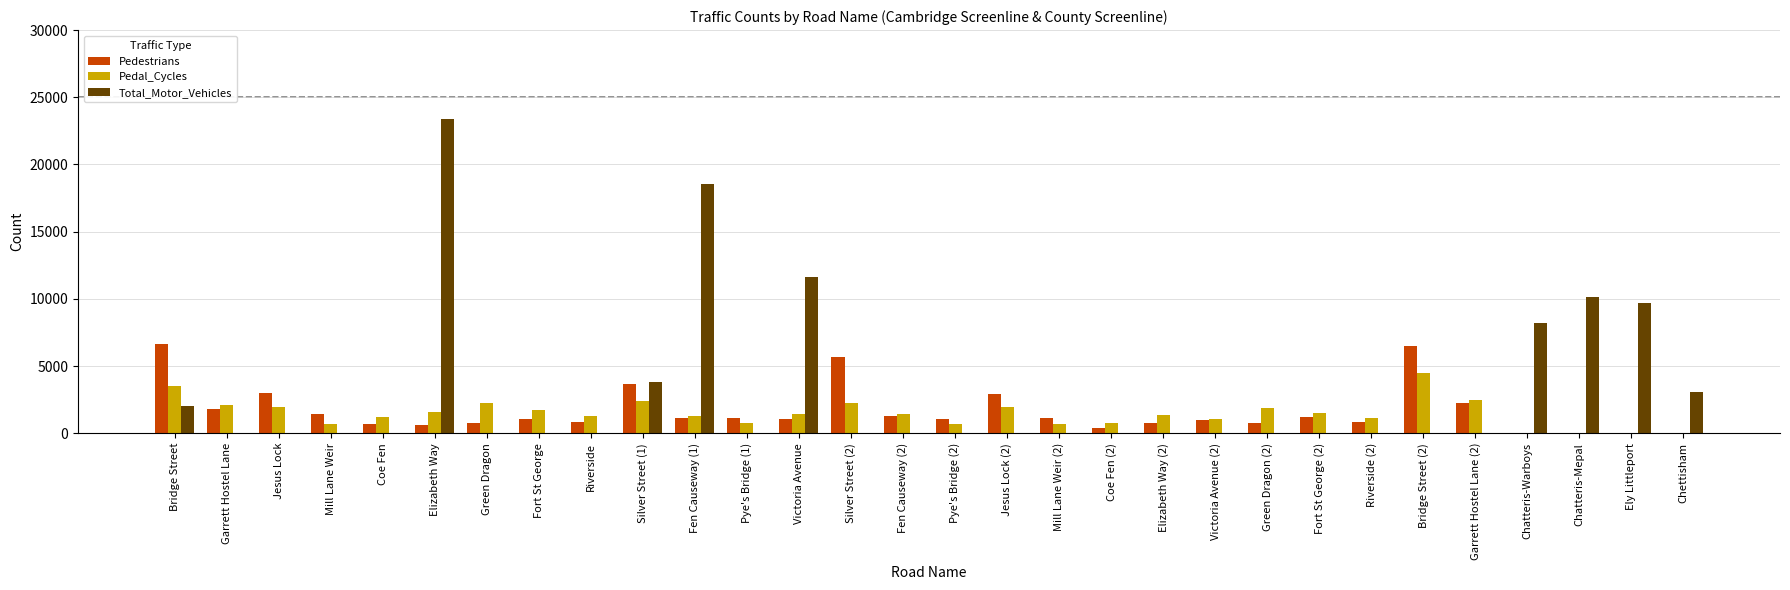

Where does the Pedestrians series first go above 1077?

Bridge Street